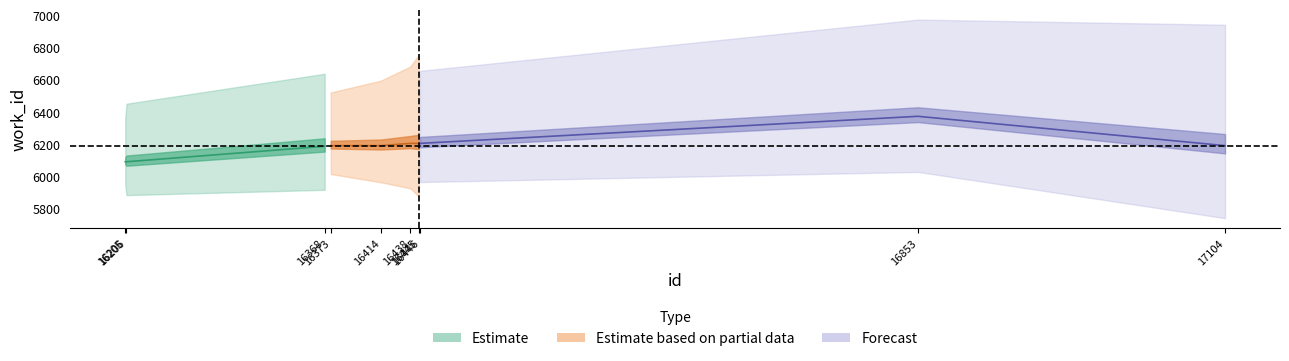

The value of id at 17104 is 17104. True or false?

True